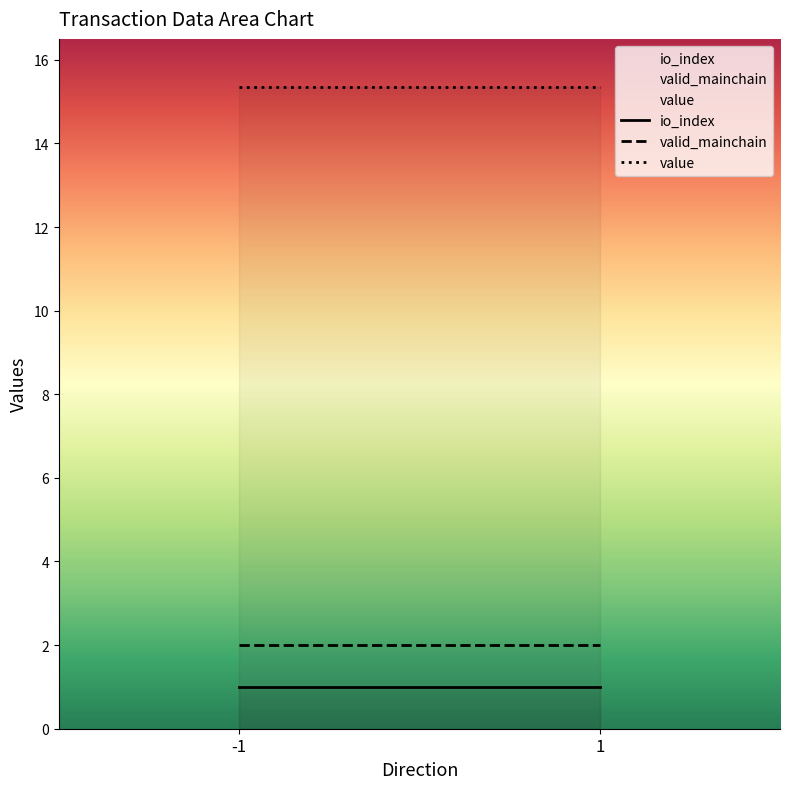

Which series has the largest total across all categories?

value